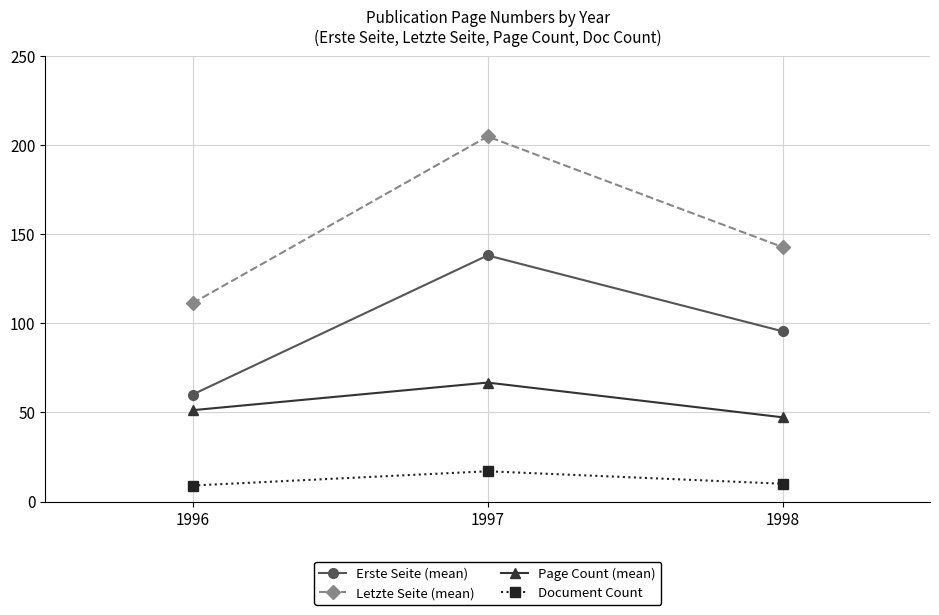

The Page Count (mean) series shows 66.8 at 1997. True or false?

True